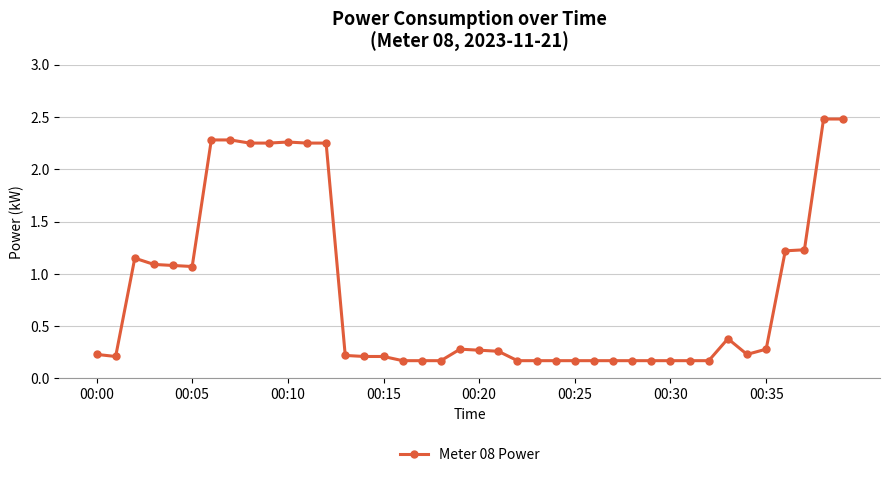

What is the maximum value shown in the chart?

2.5